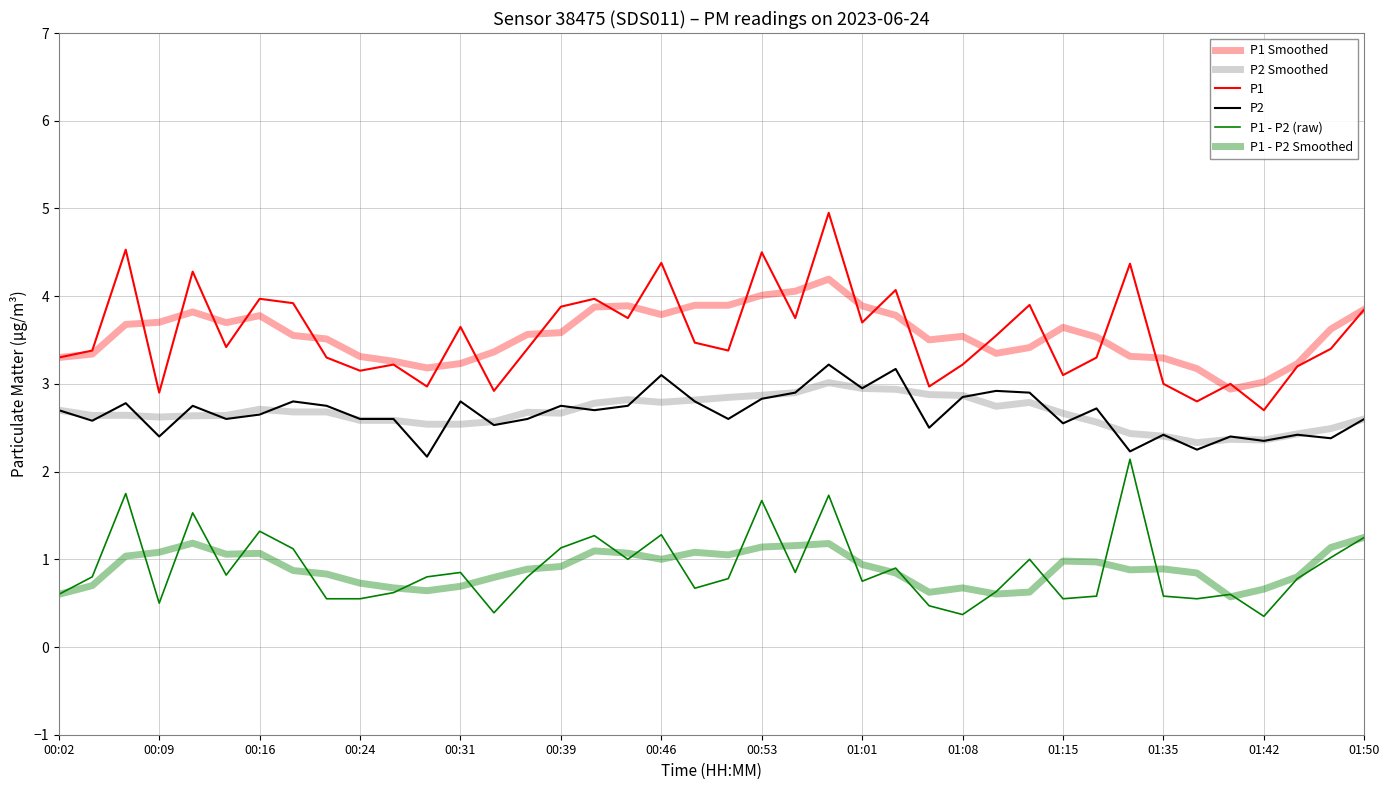

Does the chart have visible grid lines?

Yes